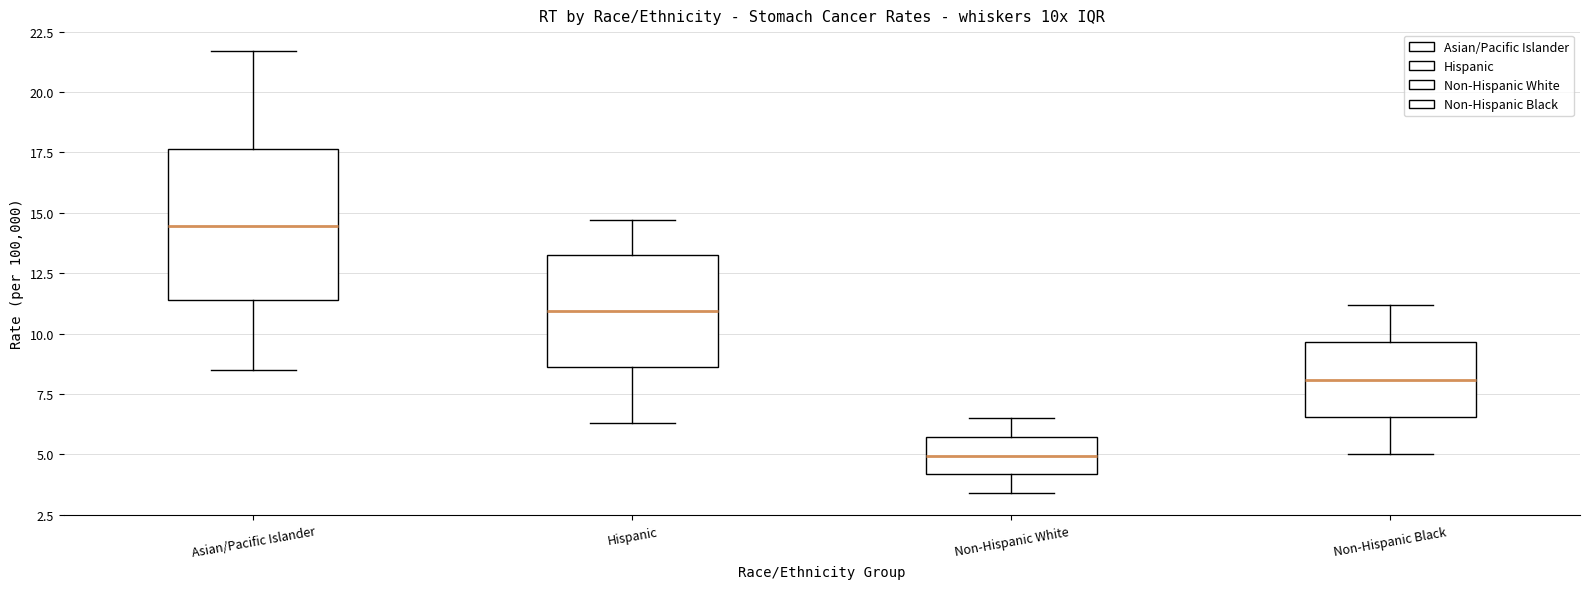

Where does the lower whisker of the box for Non-Hispanic Black end on the y-axis? The values are not printed on the chart, so give them approximately, as read against the axis.

5.0